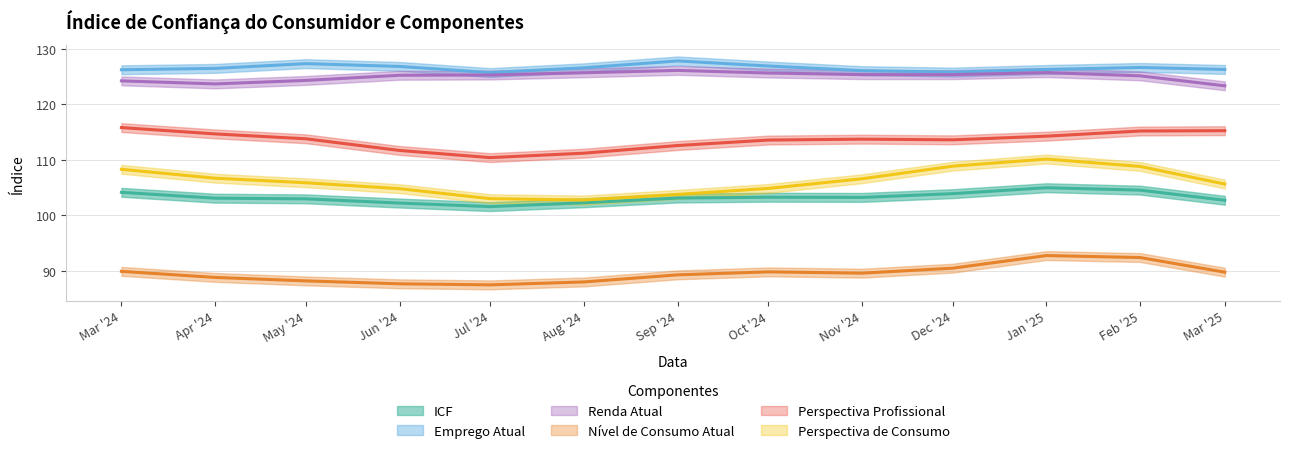

The value of Perspectiva Profissional at Mar '25 is 115.2. True or false?

True